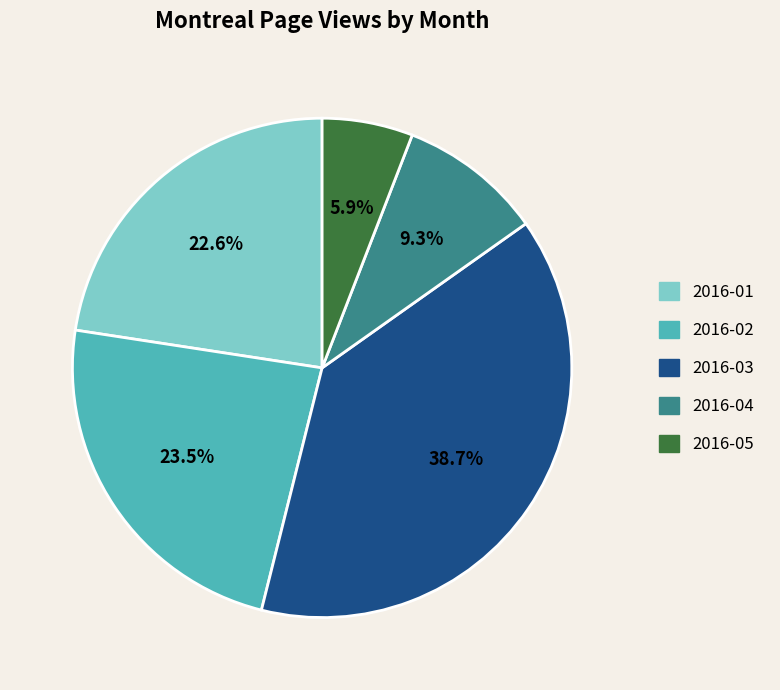

Approximately how many times larger is the value at 2016-03 compared to 2016-01?

1.7